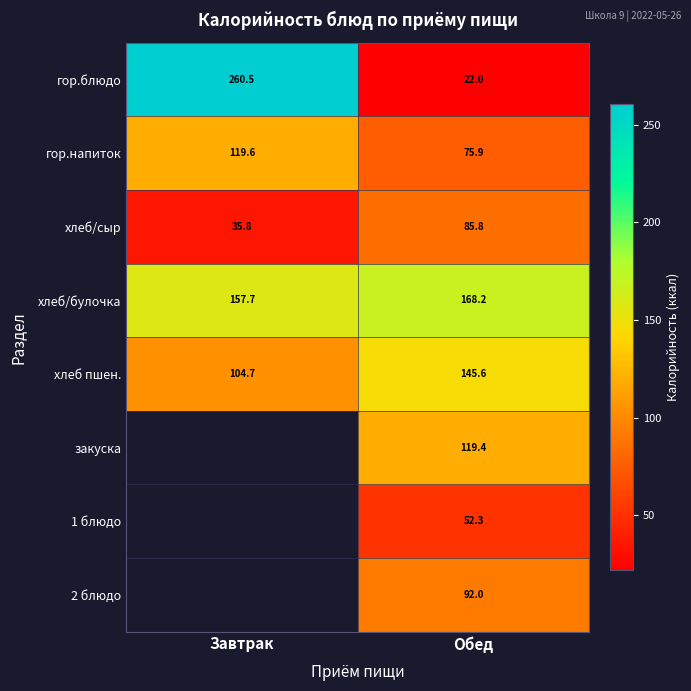

What is the sum of all хлеб/сыр values?

121.6